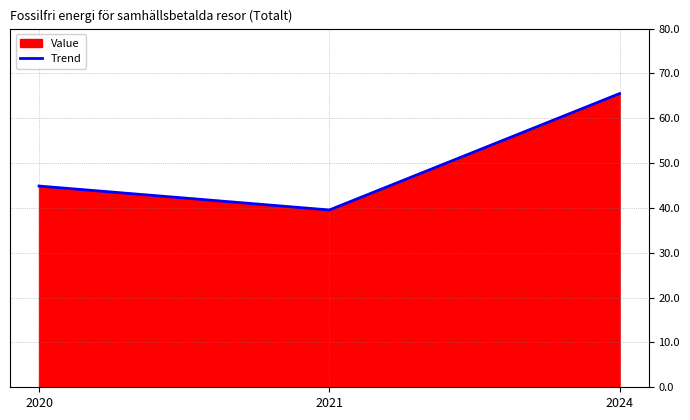

Reading right to left, transcribe all the data shown in this chart.

2024=65.5	2021=39.5	2020=44.9